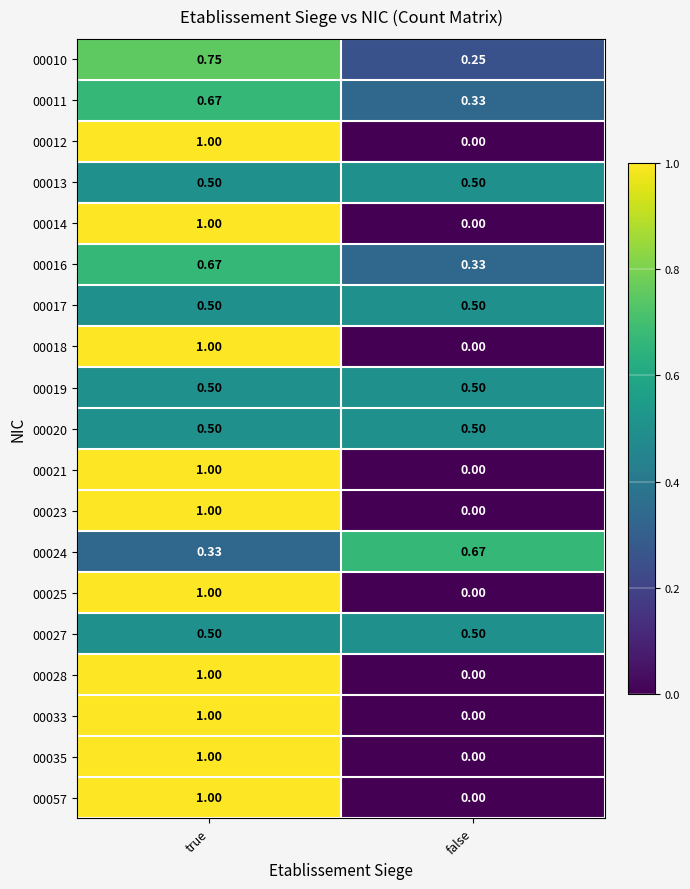

At which category is the sum across all series the highest?

true